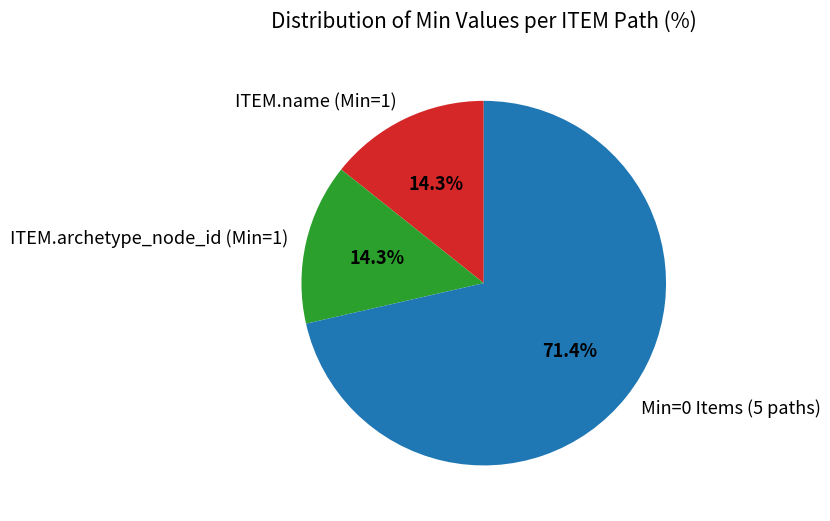

How much of the chart is everything except ITEM.archetype_node_id (Min=1)?

85.7%